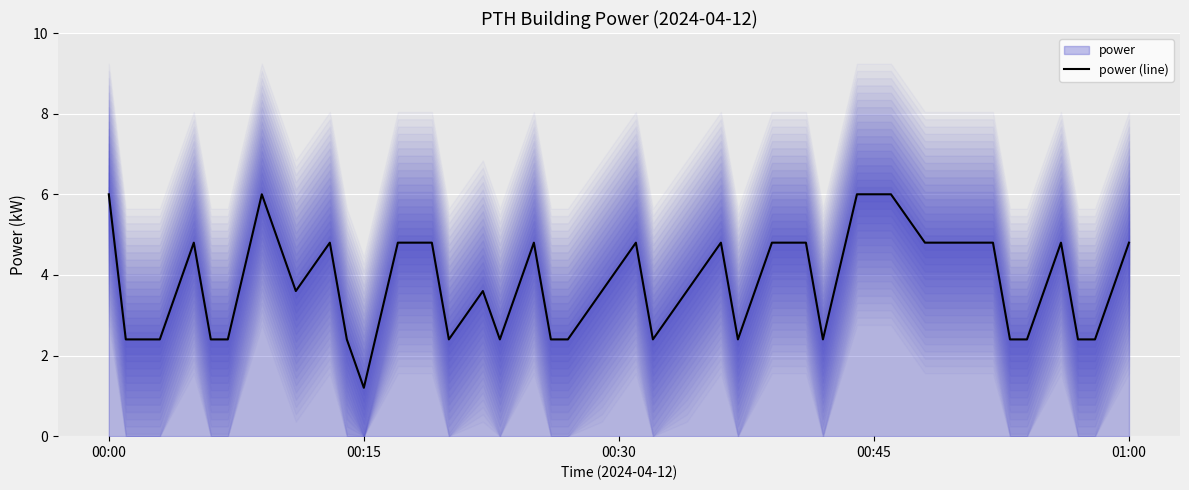

Count the number of values greater than 3.

22